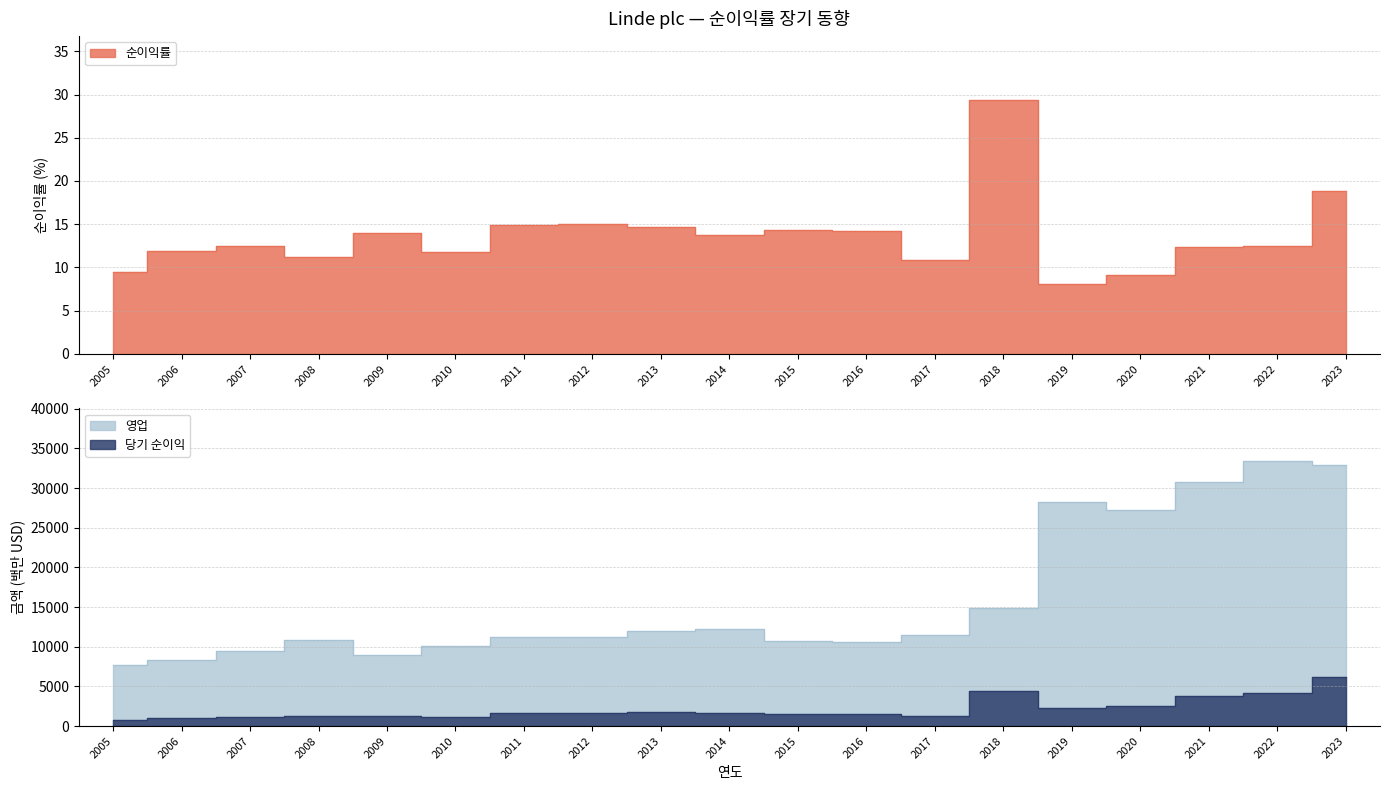

At which label is 영업 closest to 20510?

2018